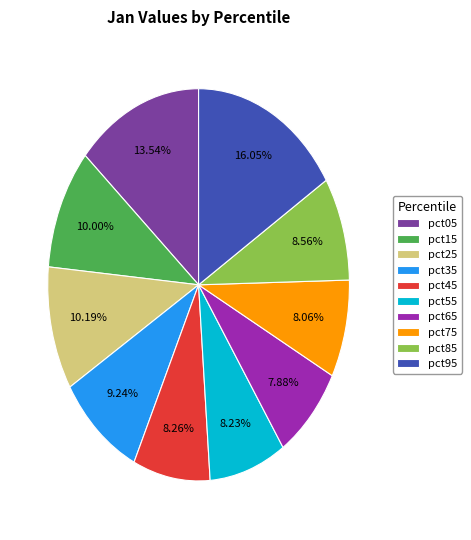

Is there a majority slice in this chart?

No